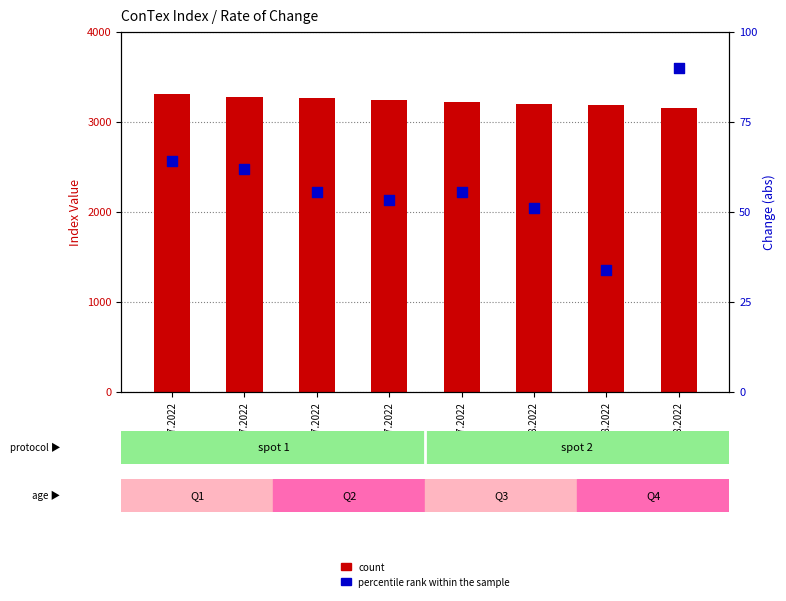

Is the value of percentile rank within the sample at 14.07.2022 greater than the value of count at 14.07.2022?

No